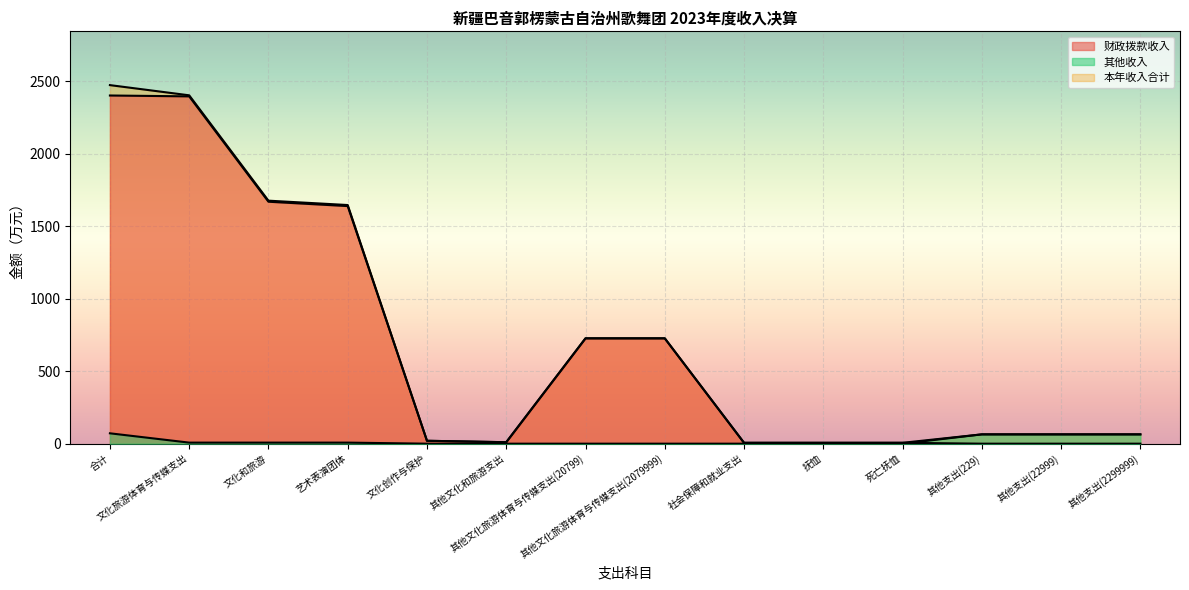

Is the value of 财政拨款收入 at 其他文化旅游体育与传媒支出(2079999) greater than the value of 其他收入 at 抚恤?

Yes